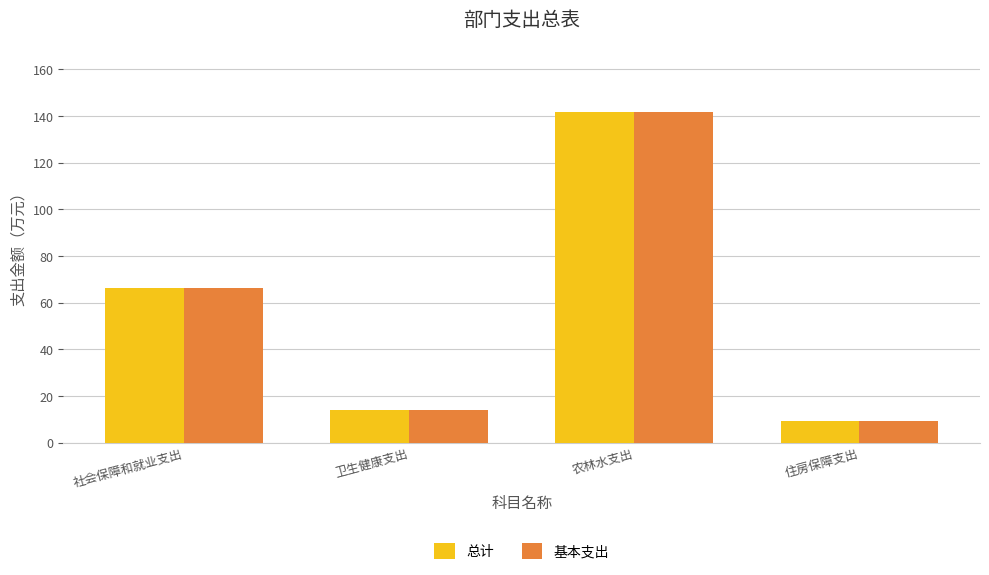

At which category is the sum across all series the highest?

农林水支出